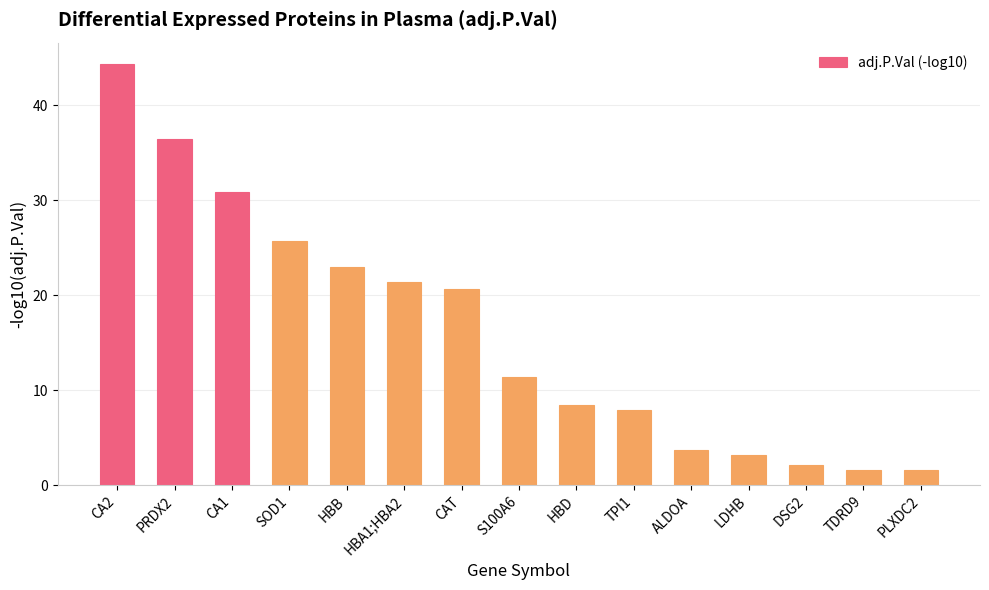

How many bars are there in total?

15